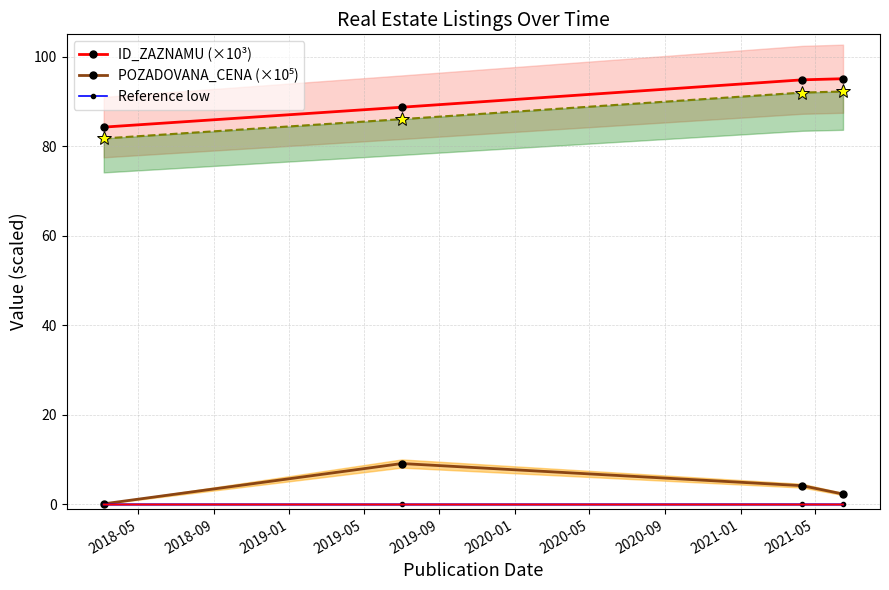

List the series in order of their peak value, highest first.

ID_ZAZNAMU (×10³), POZADOVANA_CENA (×10⁵), Reference low